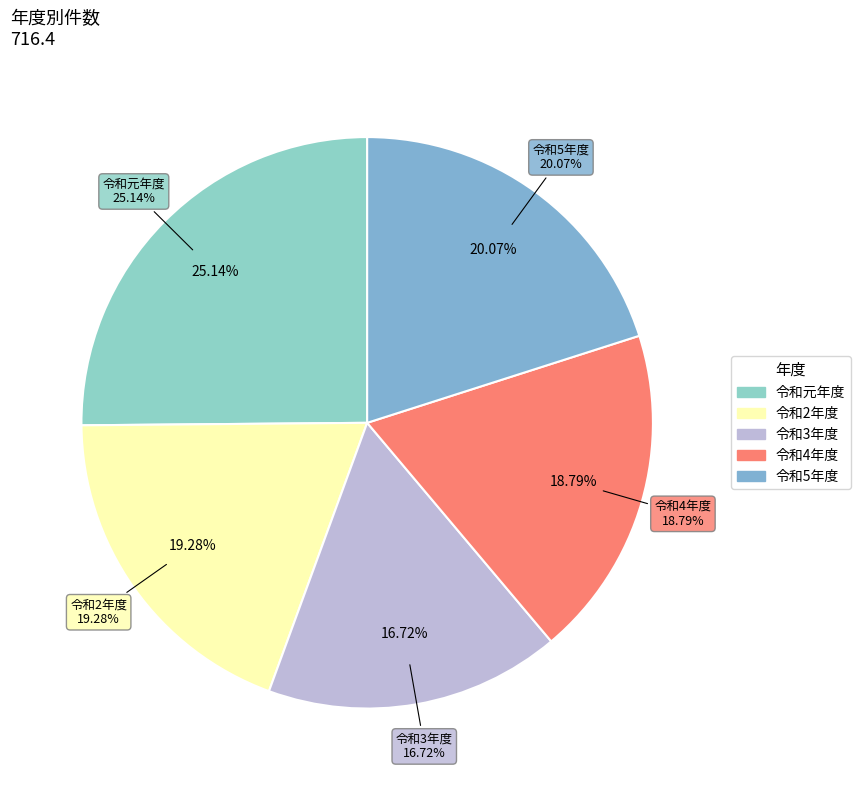

What is the smallest slice in the pie chart?

令和3年度